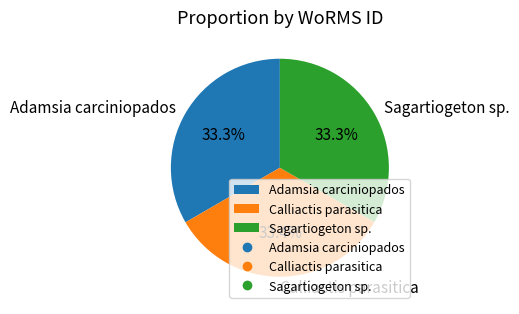

True or false: Adamsia carciniopados accounts for 39% of the total.

False